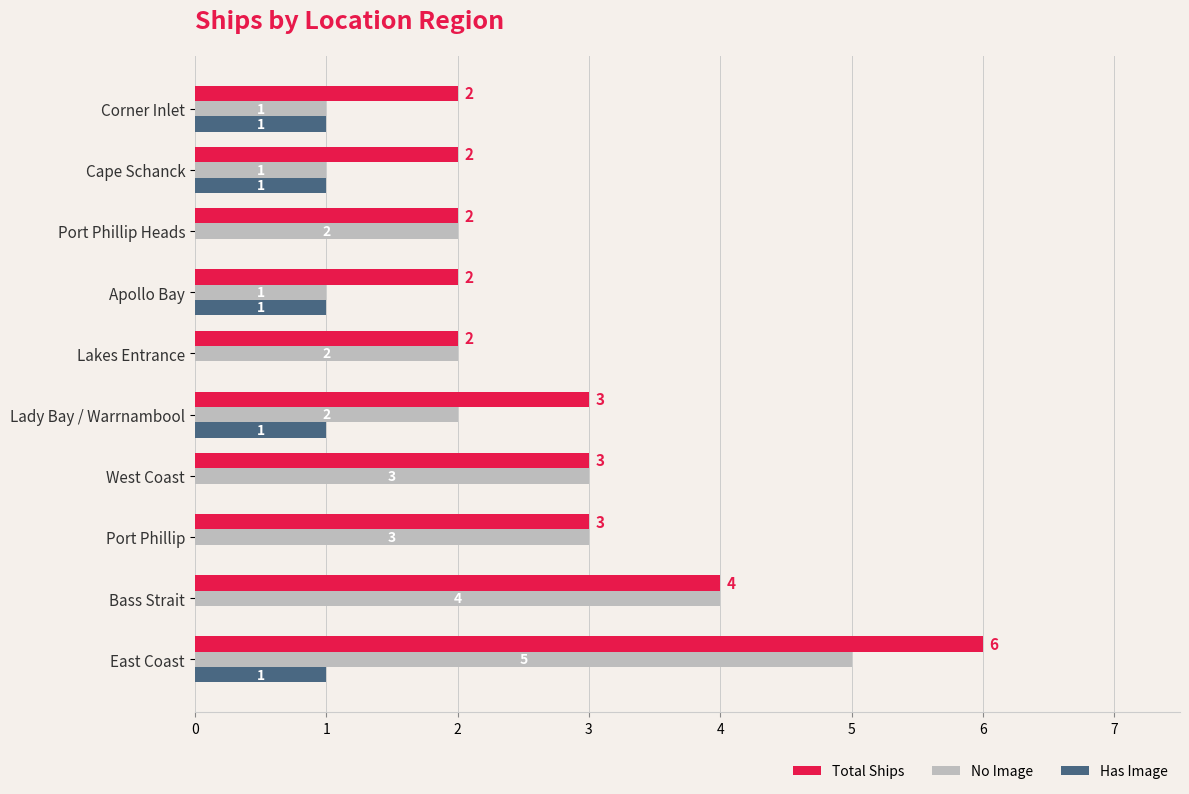

True or false: Total Ships has a value of 3 at Lady Bay / Warrnambool.

True